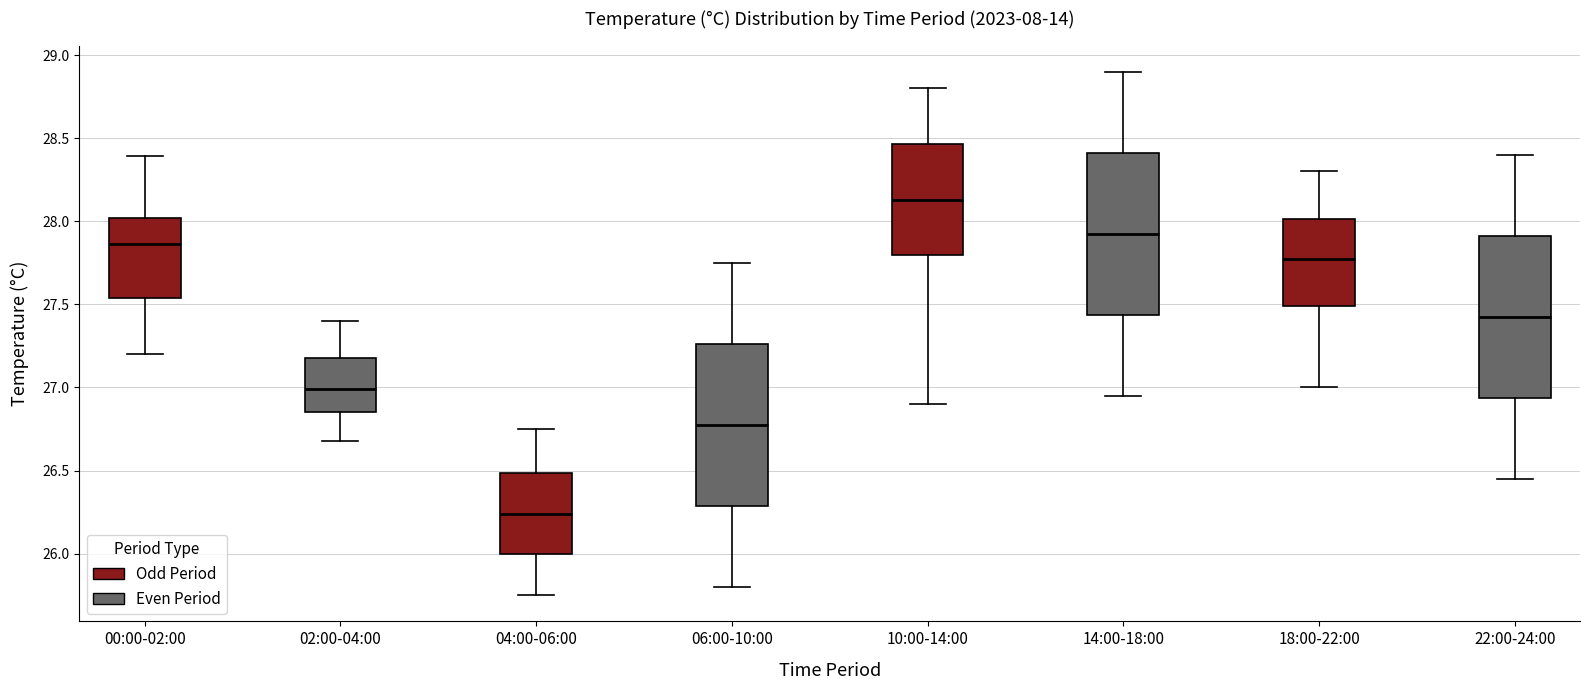

Where is the lower edge of the box for 14:00-18:00 on the y-axis? The values are not printed on the chart, so give them approximately, as read against the axis.

27.45